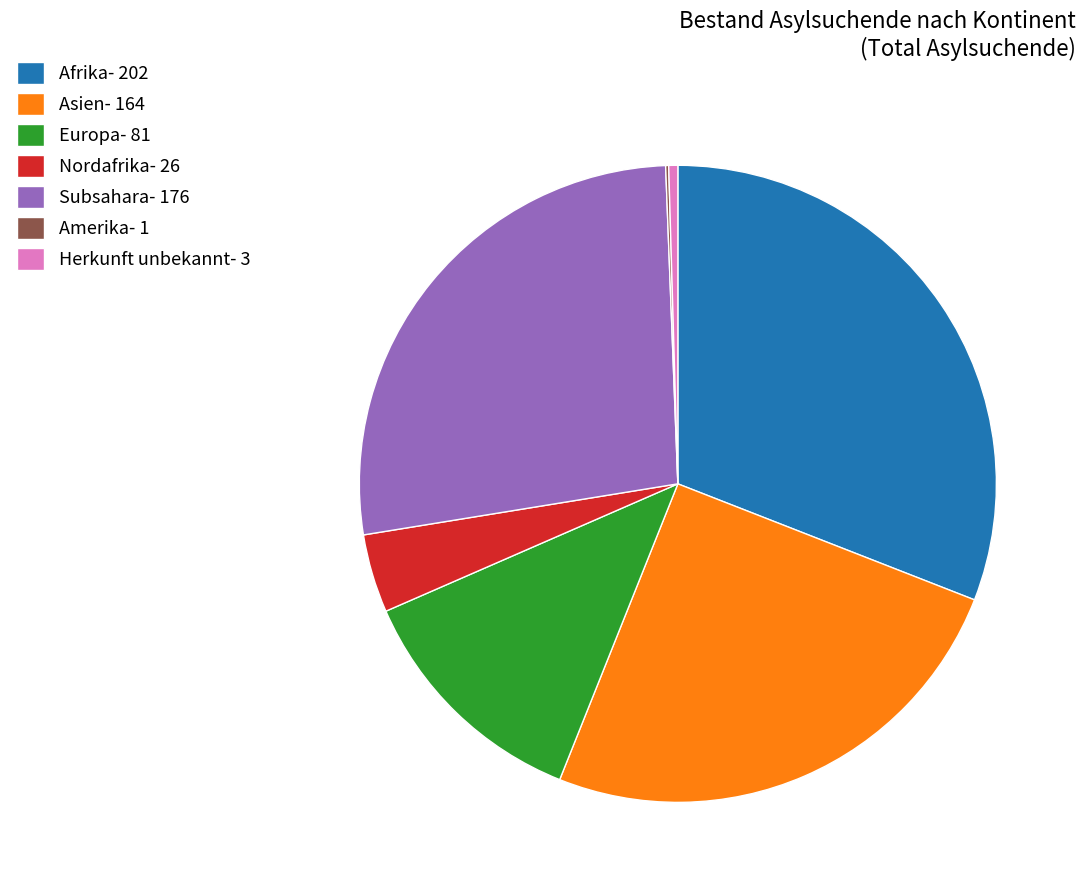

Is there any slice that represents more than half of the pie?

No